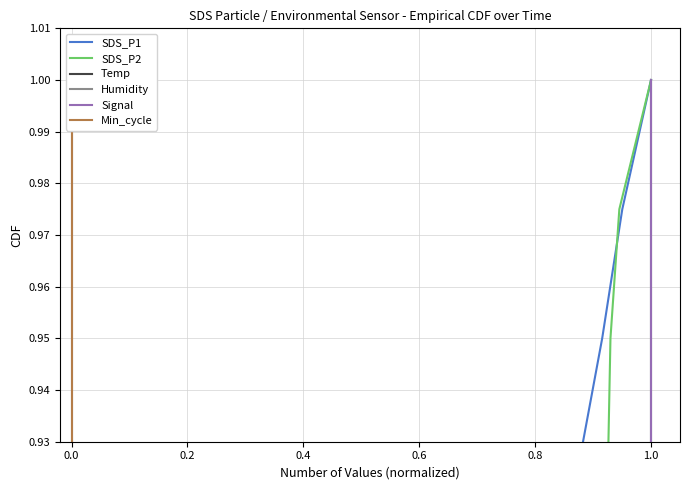

Is the value of Min_cycle at 29 greater than the value of SDS_P2 at 17?

Yes